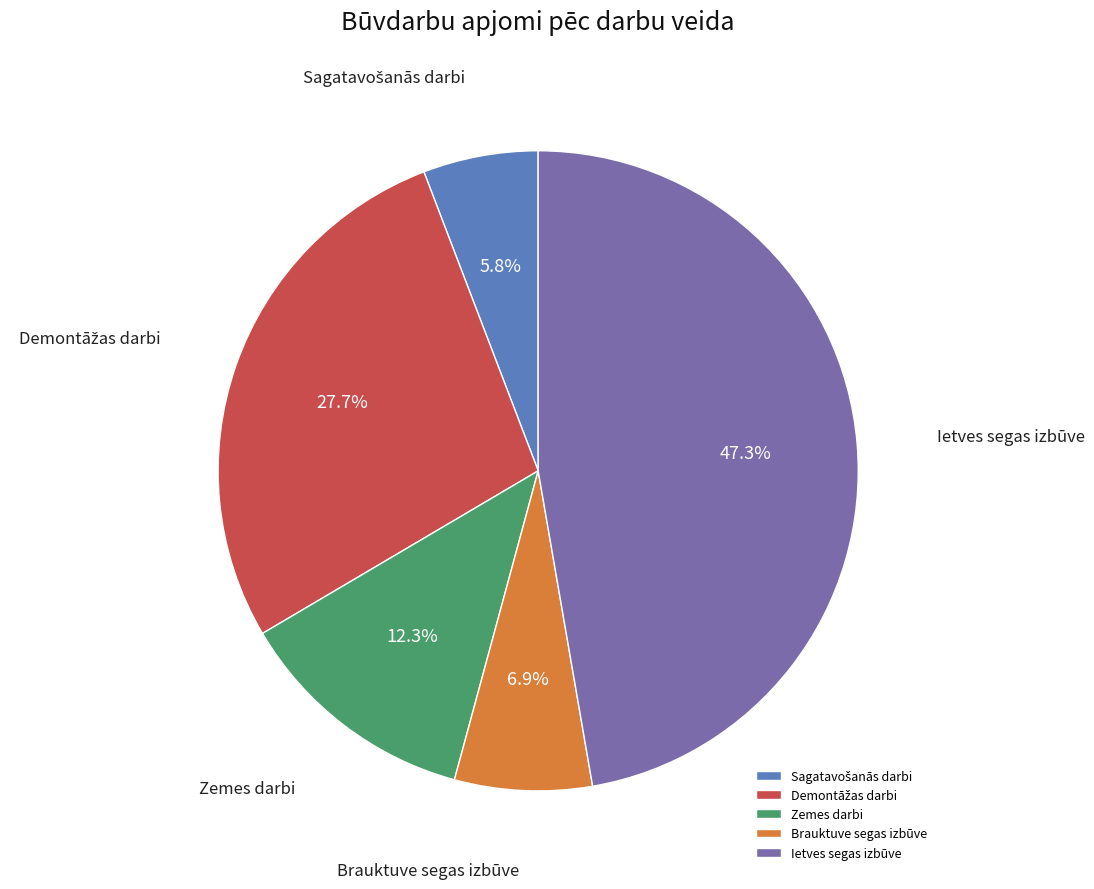

Which category has the biggest portion of the pie?

Ietves segas izbūve